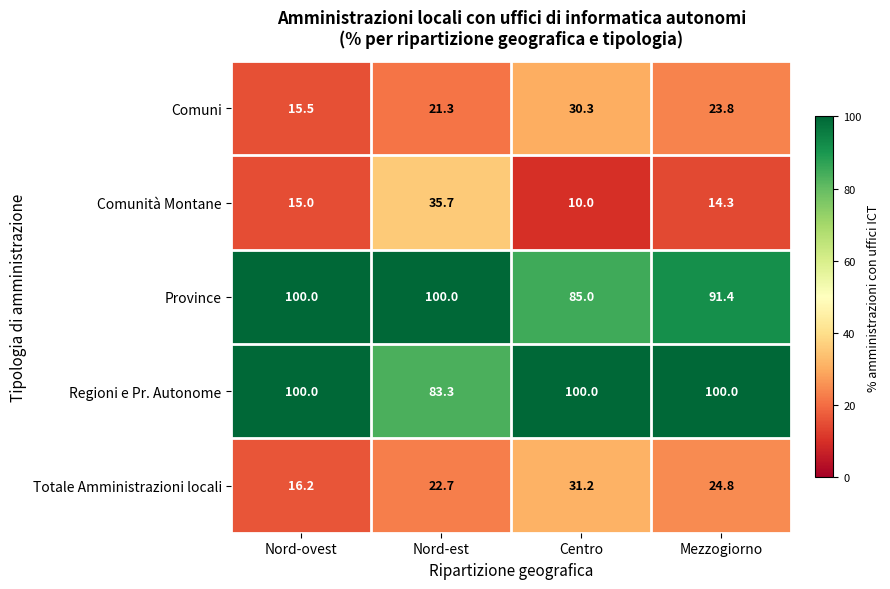

List the labels in order of Totale Amministrazioni locali value, smallest first.

Nord-ovest, Nord-est, Mezzogiorno, Centro